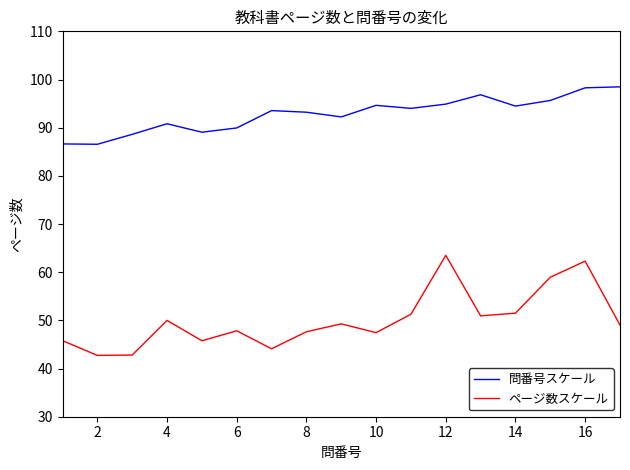

Which series has the largest range (max minus min)?

ページ数スケール